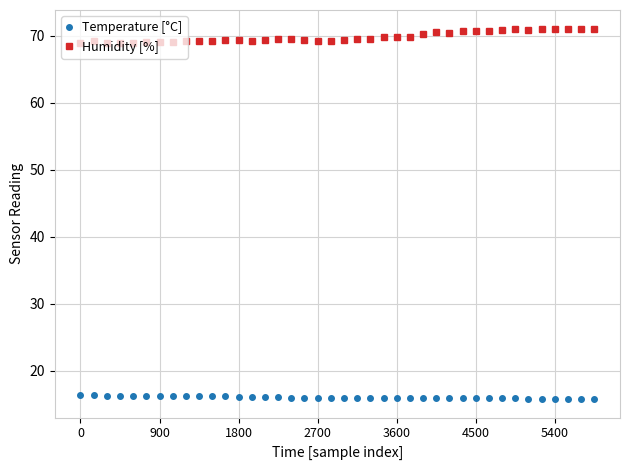

True or false: Temperature [°C] and Humidity [%] intersect in this chart.

False